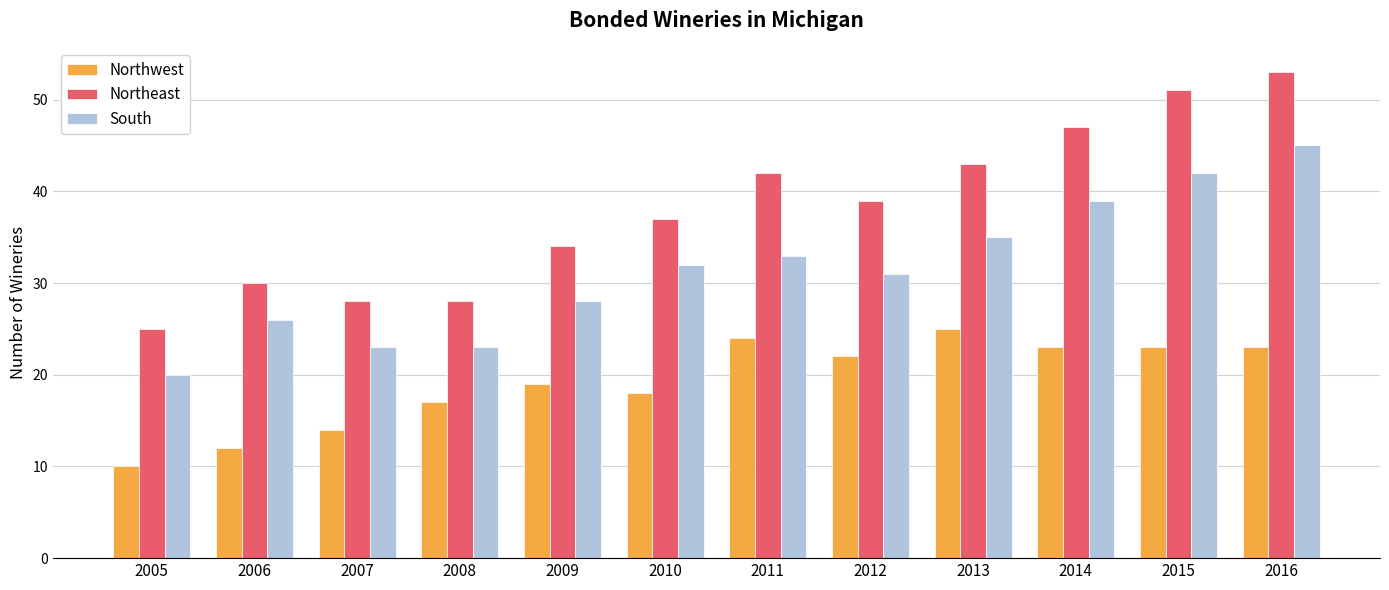

What is the difference between the Northwest values at 2015 and 2005?

13